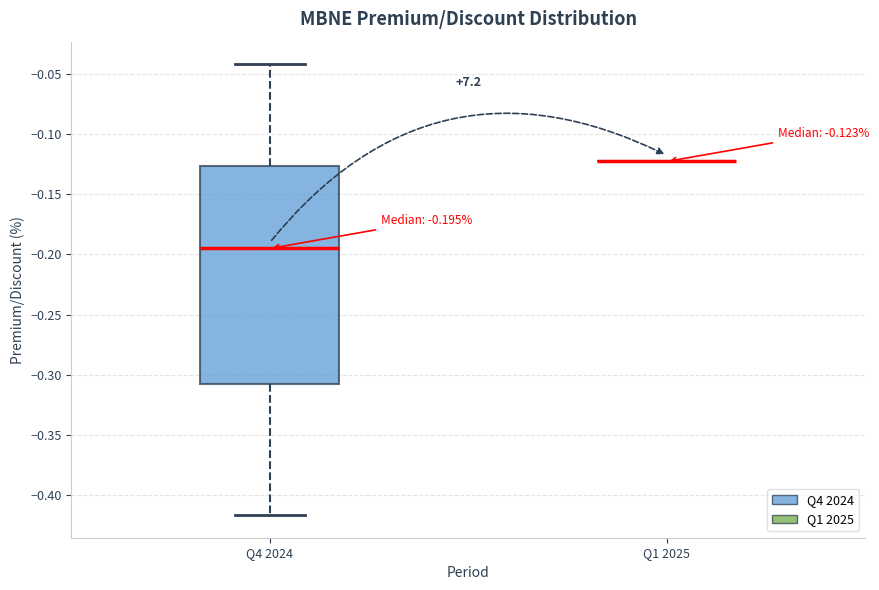

Comparing the boxes themselves (not the whiskers), which one is the tallest?

Q4 2024